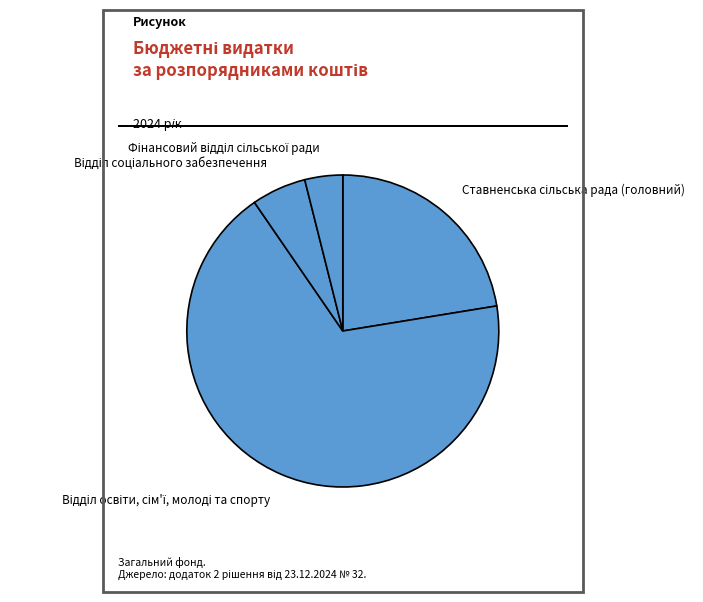

Is there a majority slice in this chart?

Yes